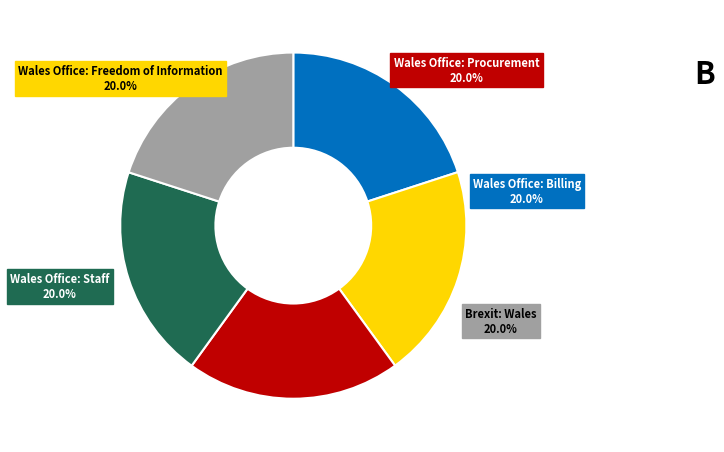

Does any single category account for the majority?

No